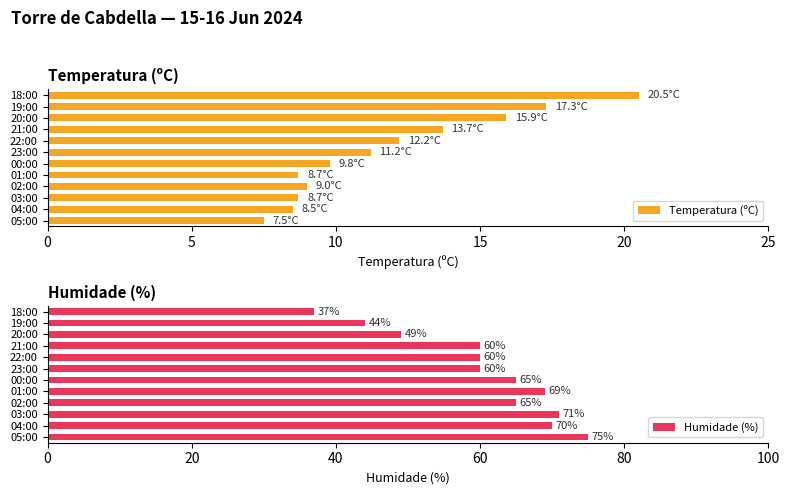

How many bars are there in each group?

2